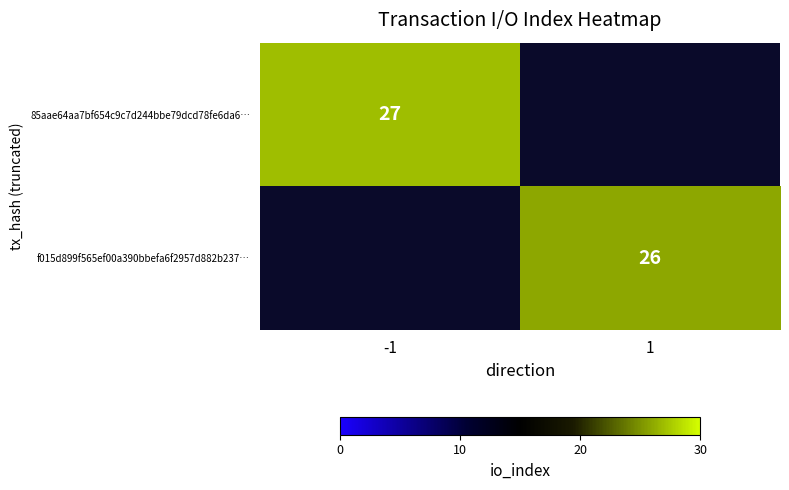

Is it true that f015d899f565ef00a390bbefa6f2957d882b237… equals 26 at 1?

True